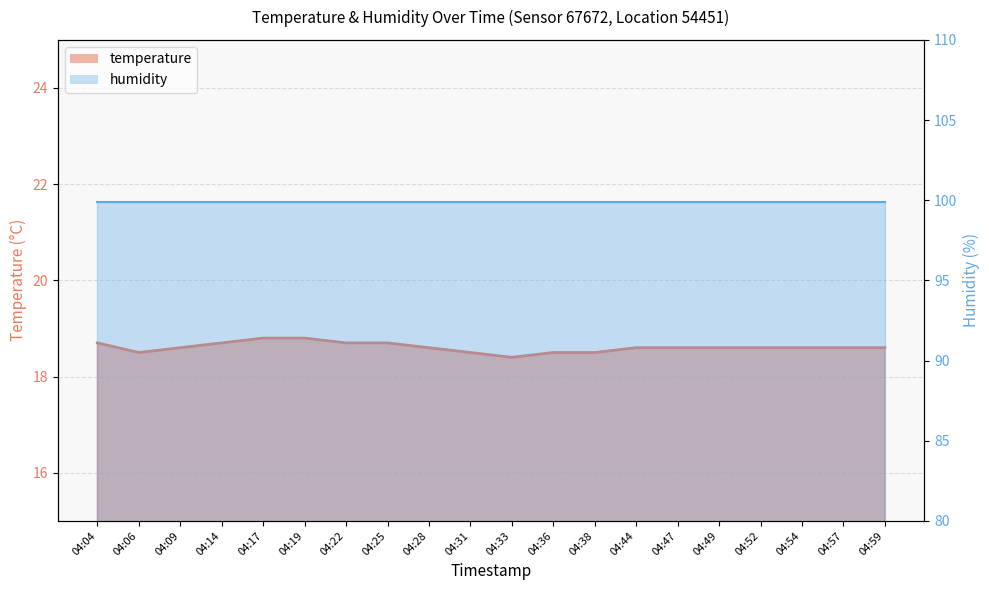

Is it true that the value at 04:25 is 5.9?

False